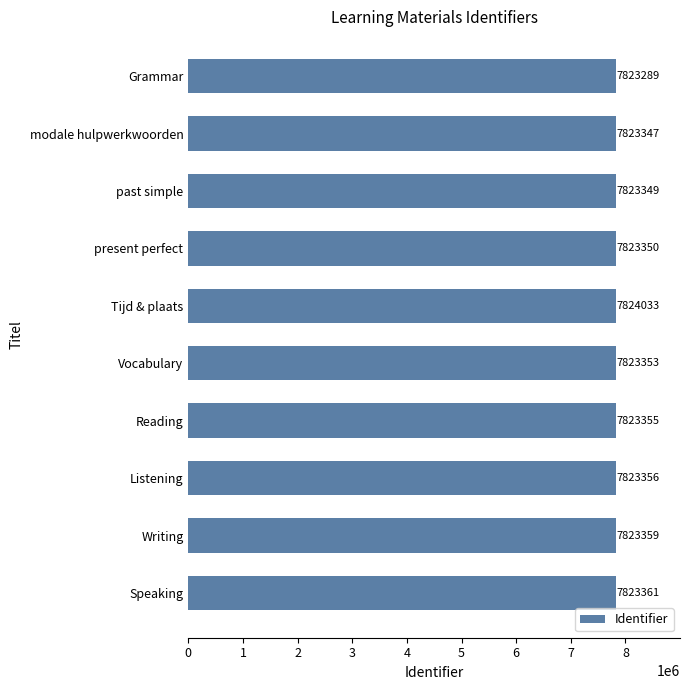

How many data points are less than 7823355?

5